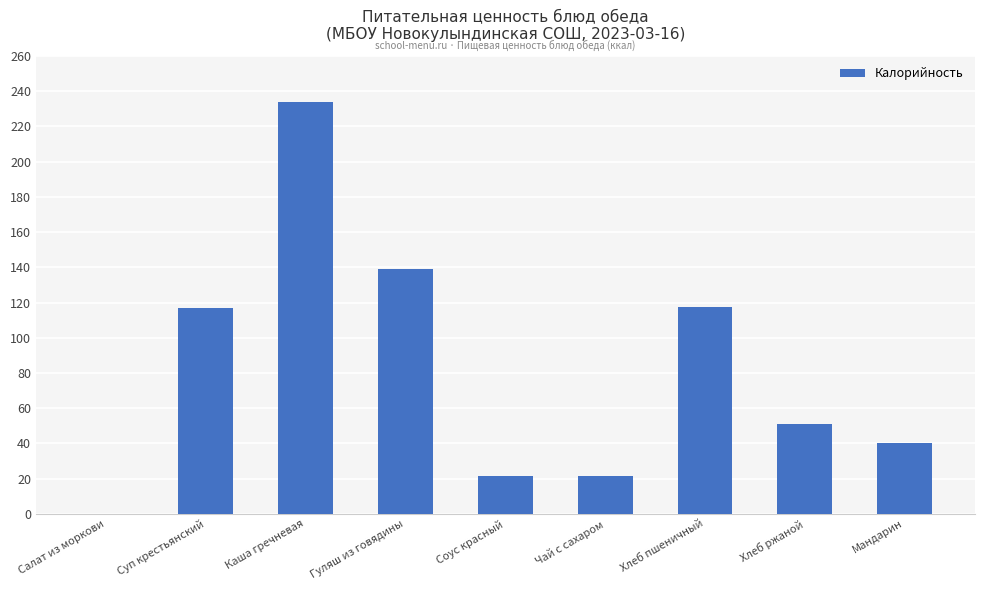

What value does the data have at Гуляш из говядины?

139.3